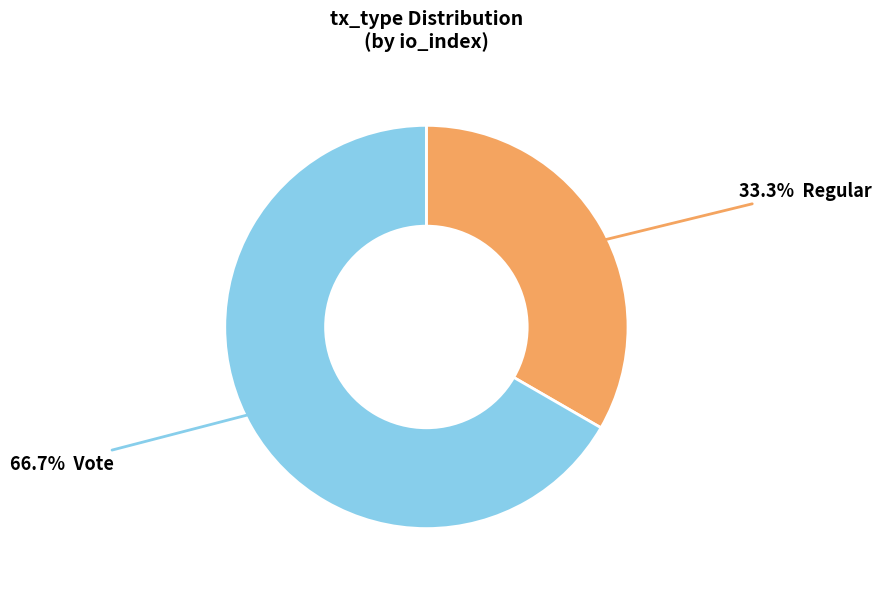

Is there a majority slice in this chart?

Yes